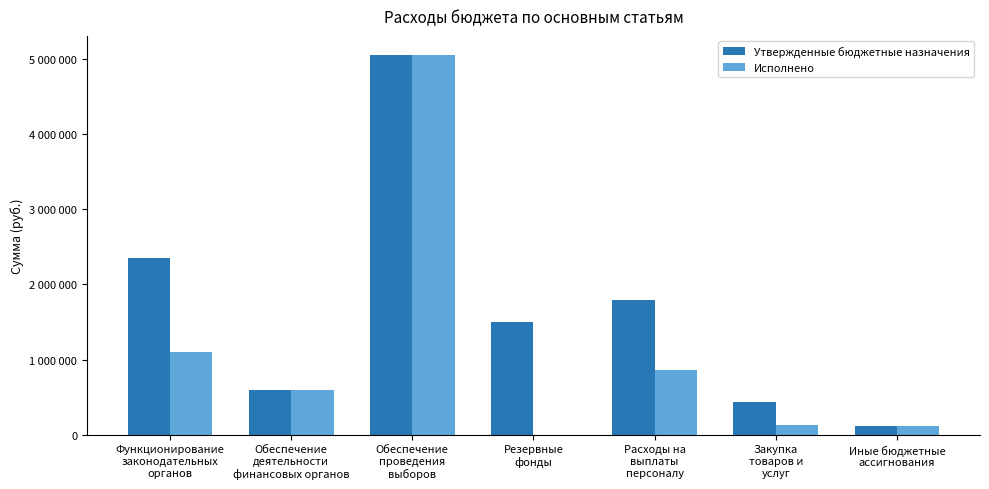

Reading left to right, list all the values displayed in this chart.

Утвержденные бюджетные назначения: 2352998.0	595388.9	5058000.0	1500000.0	1798380.9	439617.1	115000.0
Исполнено: 1106252.6	595388.9	5058000.0	0.0	860354.5	132798.1	113100.0